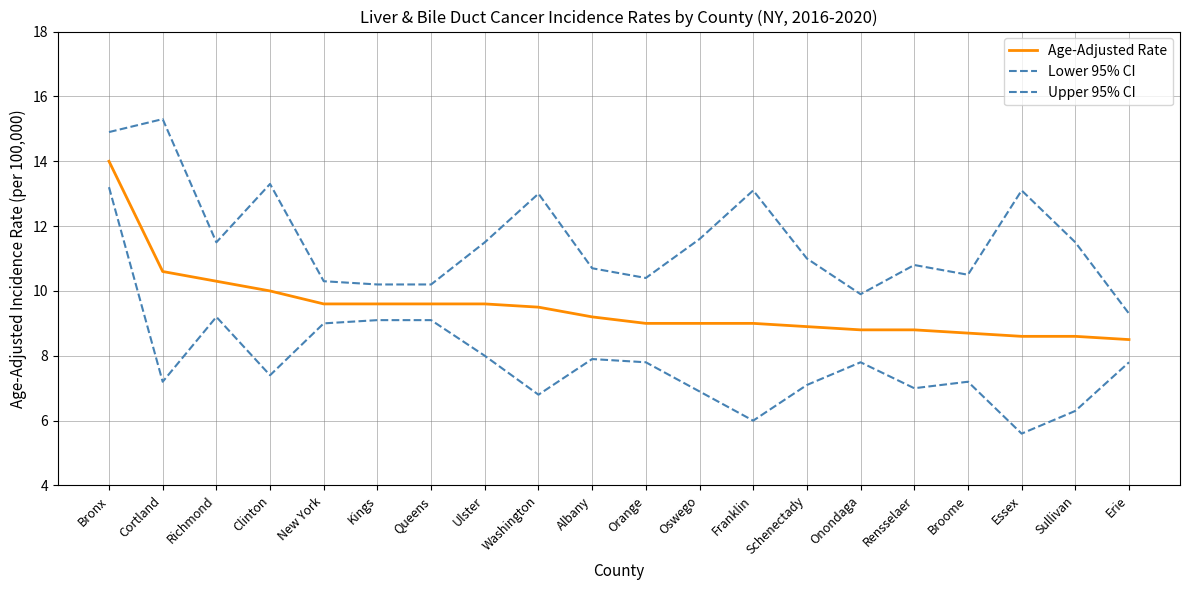

What is the difference between the highest and lowest values at Washington?

6.2